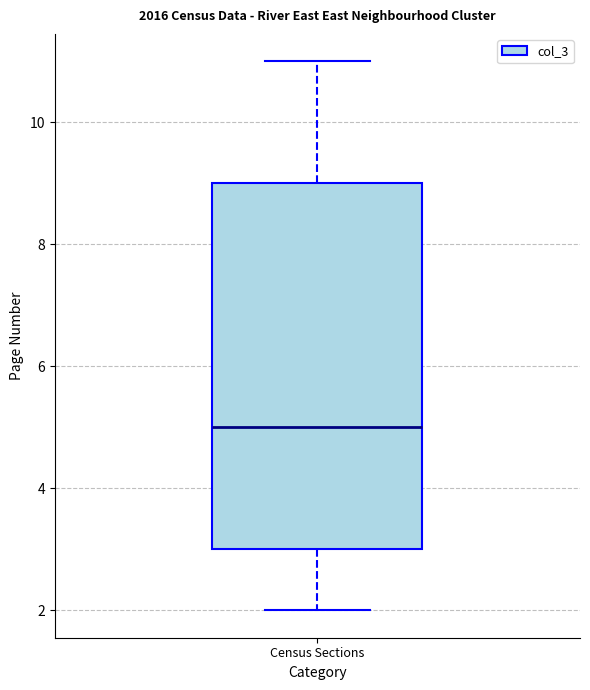

Where does the median line of the box for Census Sections sit on the y-axis? The values are not printed on the chart, so give them approximately, as read against the axis.

5